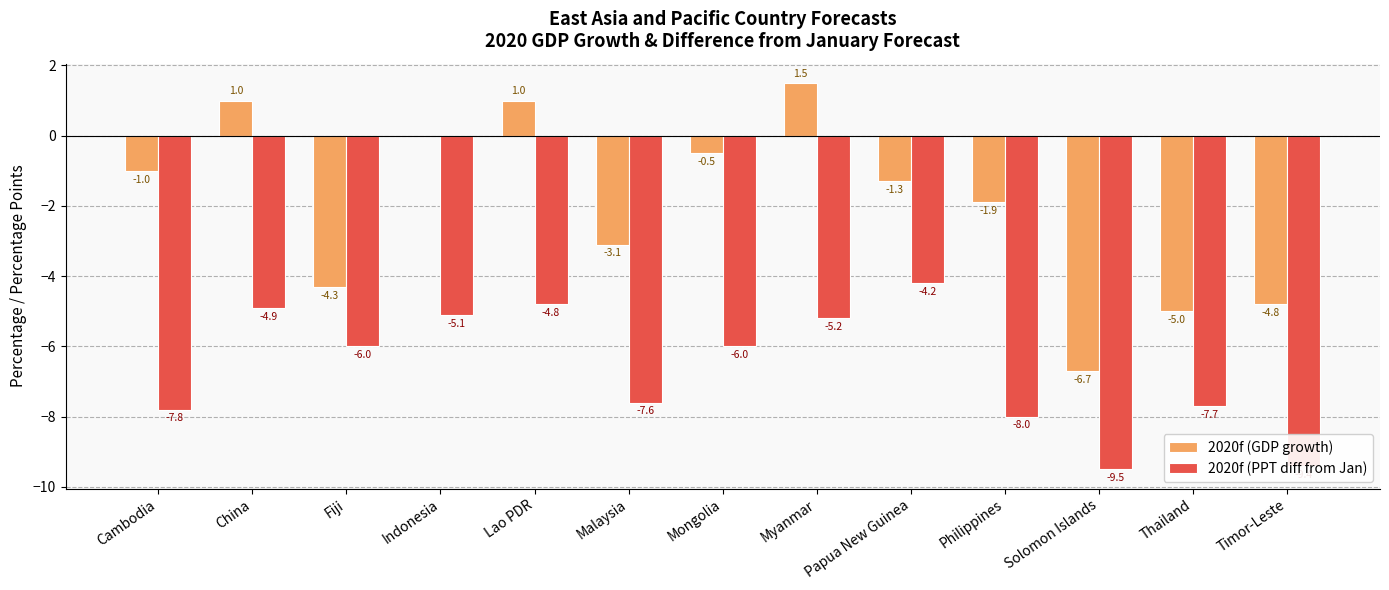

What is the difference between the 2020f (GDP growth) values at Thailand and Fiji?

0.7